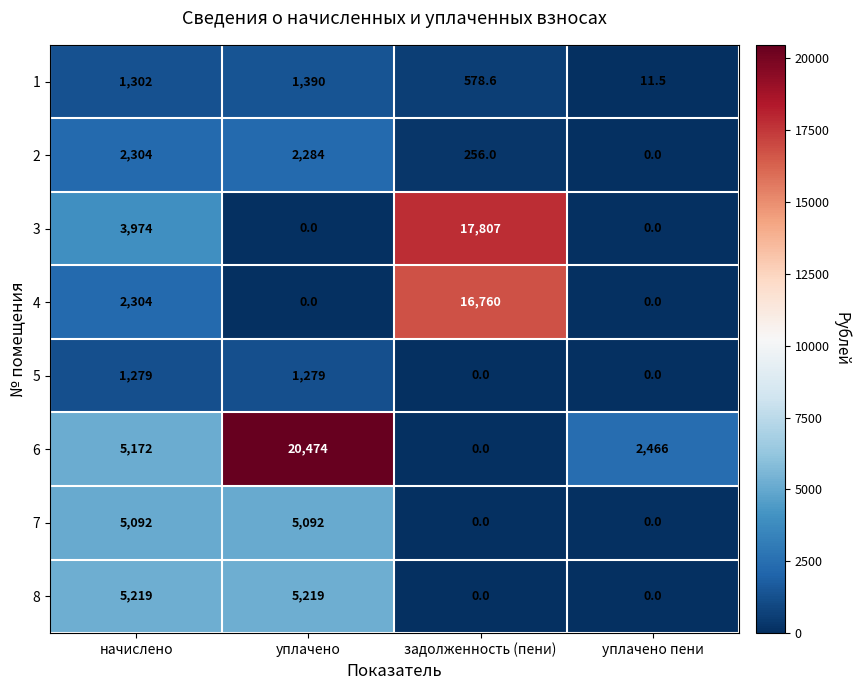

Is the value of 7 at уплачено пени greater than the value of 2 at уплачено?

No